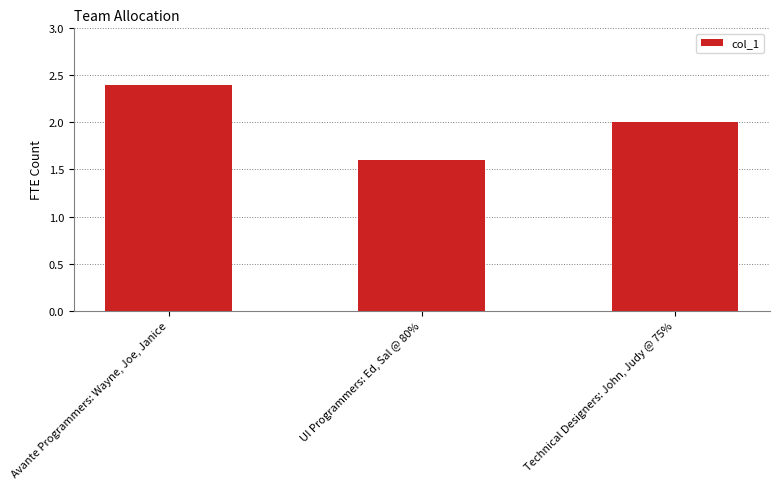

What is the sum of all values?

6.0